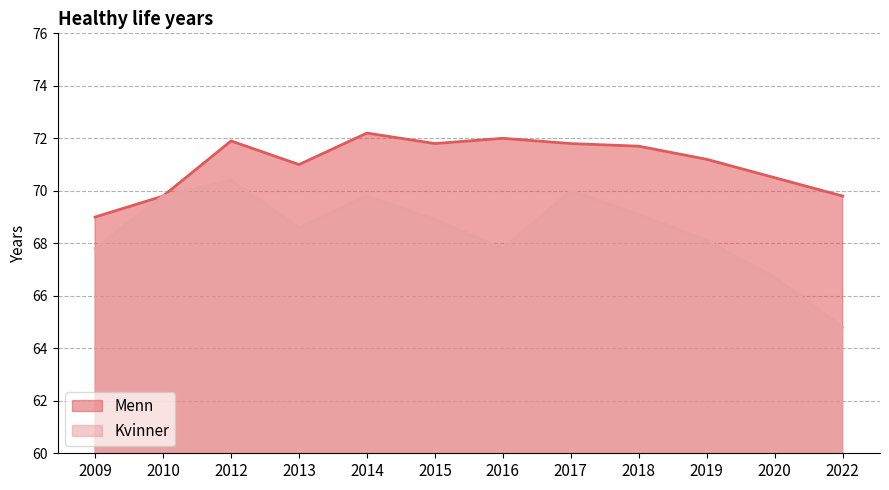

Read the Menn value at 2017.

71.8